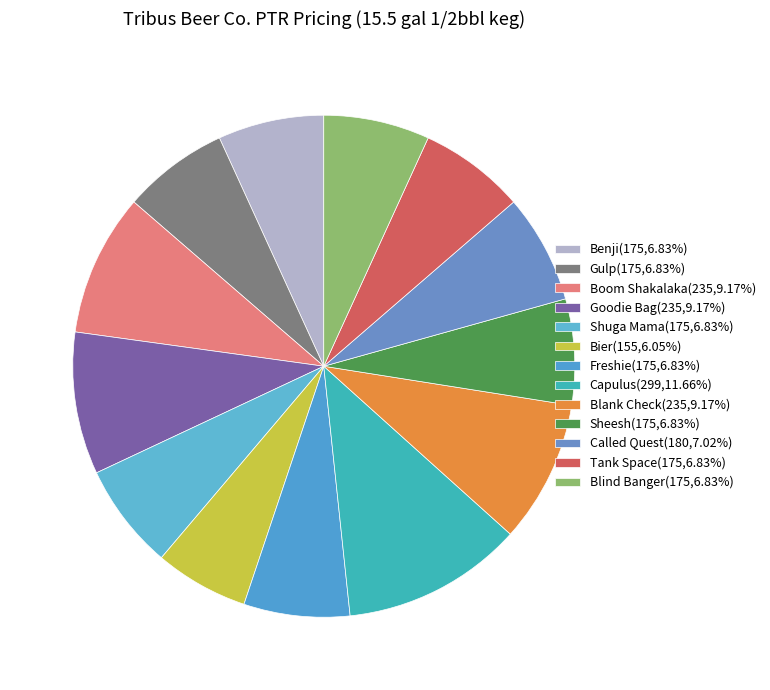

Combined, what portion of the pie is Shuga Mama and Freshie?

13.7%